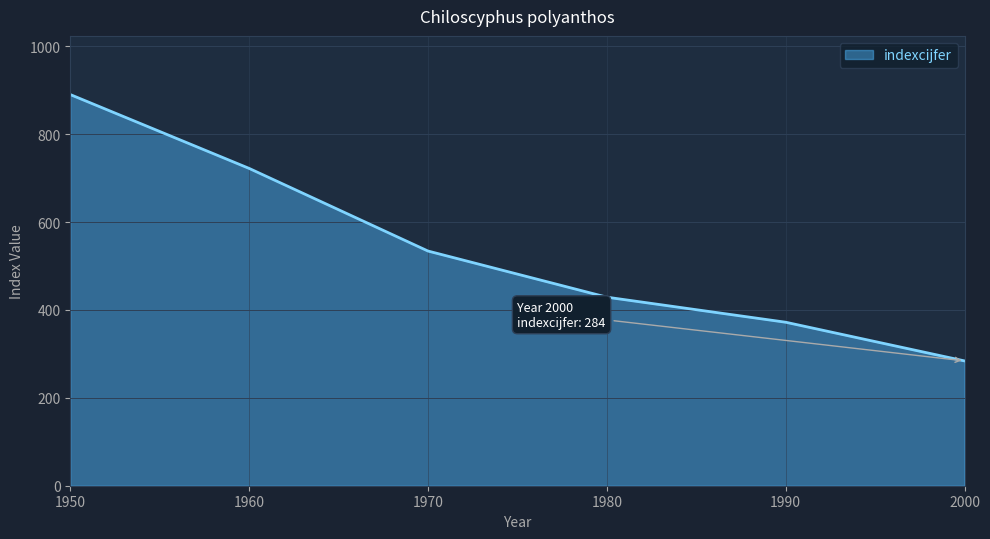

Which label corresponds to the largest value in the chart?

1950